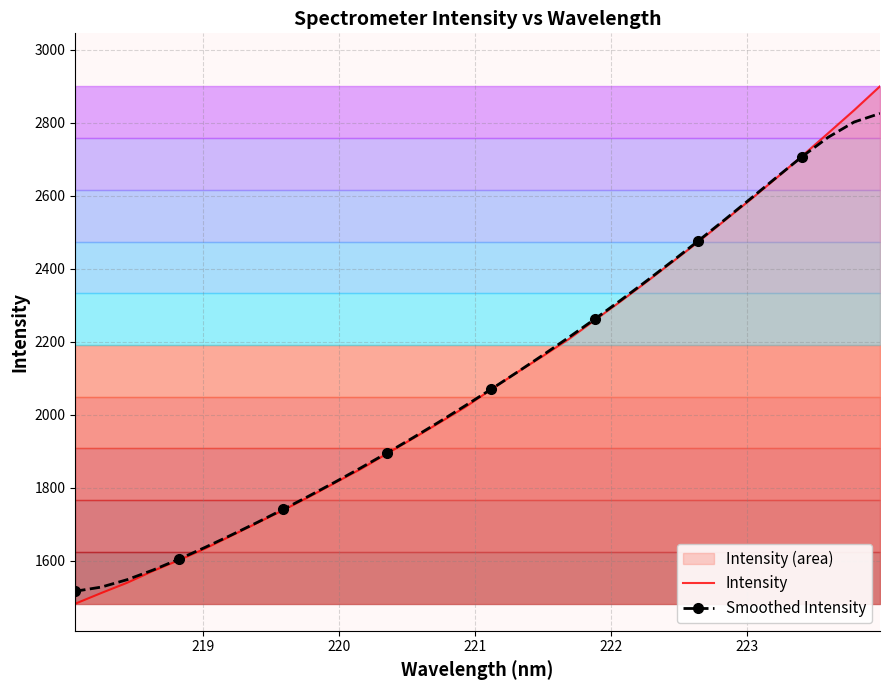

What is the maximum value for Intensity?

2900.0